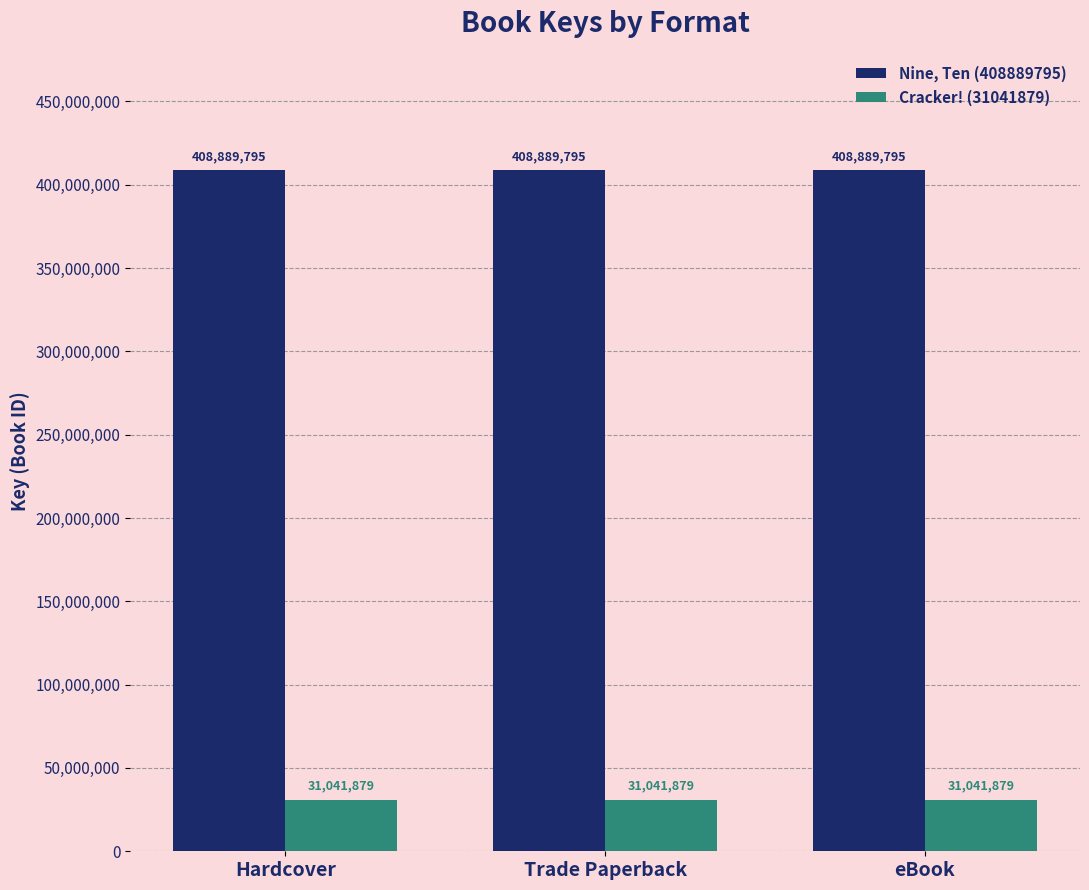

Is the value of Cracker! (31041879) at Trade Paperback greater than the value of Nine, Ten (408889795) at Trade Paperback?

No